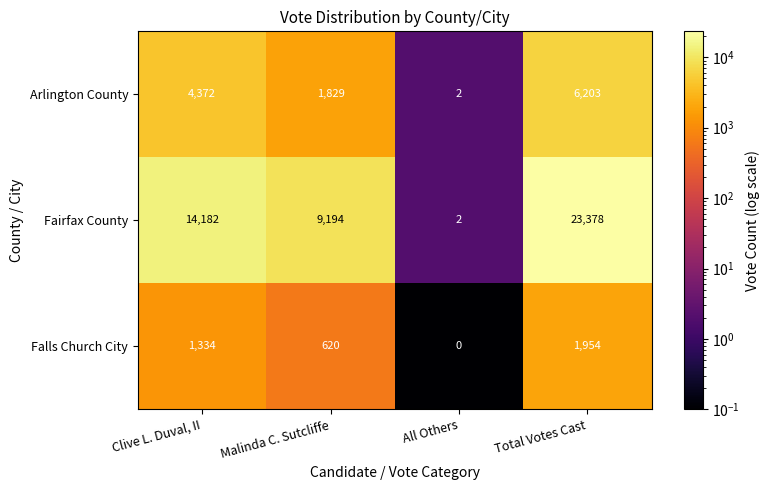

At which category does the chart reach its peak across all series?

Total Votes Cast